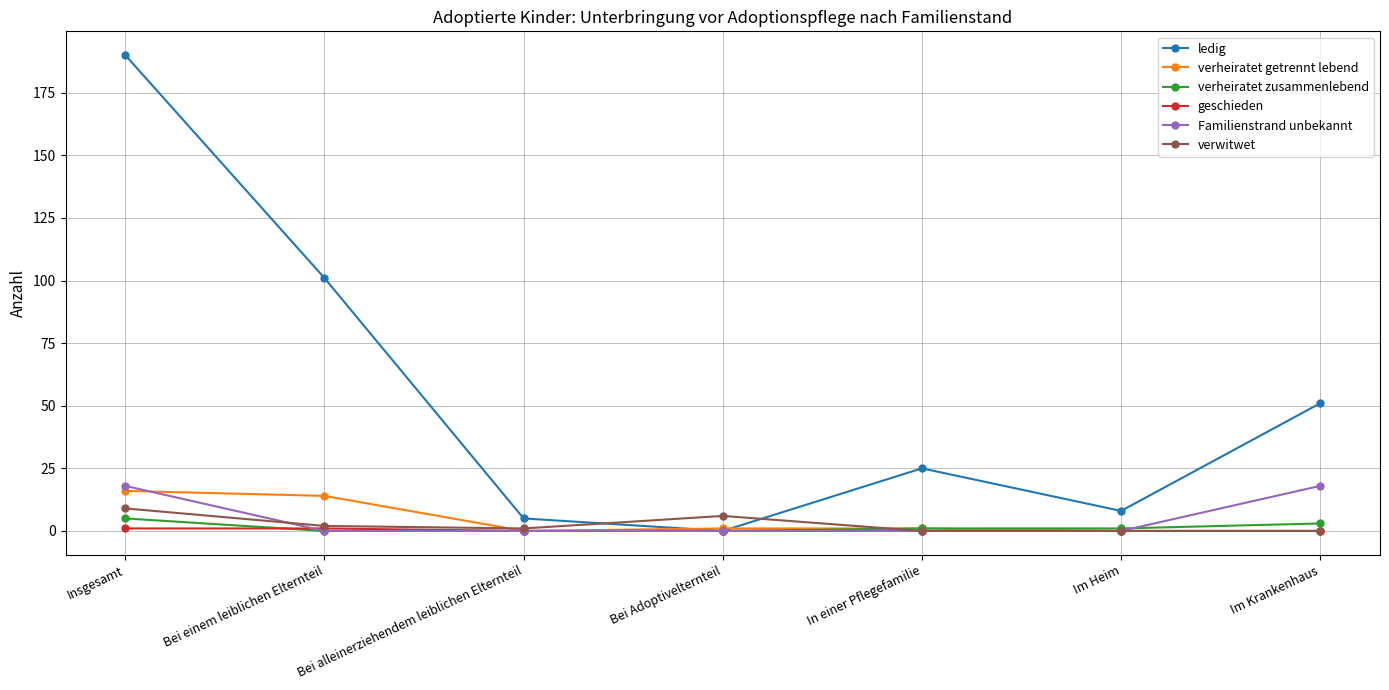

Which category has the highest value in the ledig series?

Insgesamt